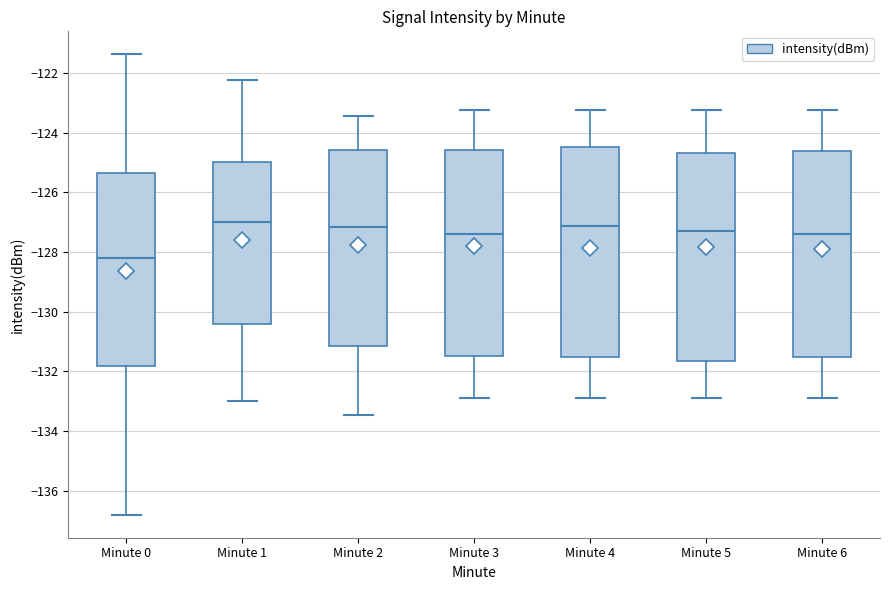

Reading left to right, read every box against the y-axis: the position of its median line, the range the box covers, and the ends of its whiskers. The values are not printed on the chart, so give them approximately, as read against the axis.

Minute 0: median -128.2, box -131.8 to -125.4, whiskers -136.8 to -121.4
Minute 1: median -127.0, box -130.4 to -125.0, whiskers -133.0 to -122.2
Minute 2: median -127.2, box -131.2 to -124.6, whiskers -133.4 to -123.4
Minute 3: median -127.4, box -131.4 to -124.6, whiskers -132.8 to -123.2
Minute 4: median -127.2, box -131.6 to -124.4, whiskers -132.8 to -123.2
Minute 5: median -127.2, box -131.6 to -124.6, whiskers -132.8 to -123.2
Minute 6: median -127.4, box -131.6 to -124.6, whiskers -132.8 to -123.2